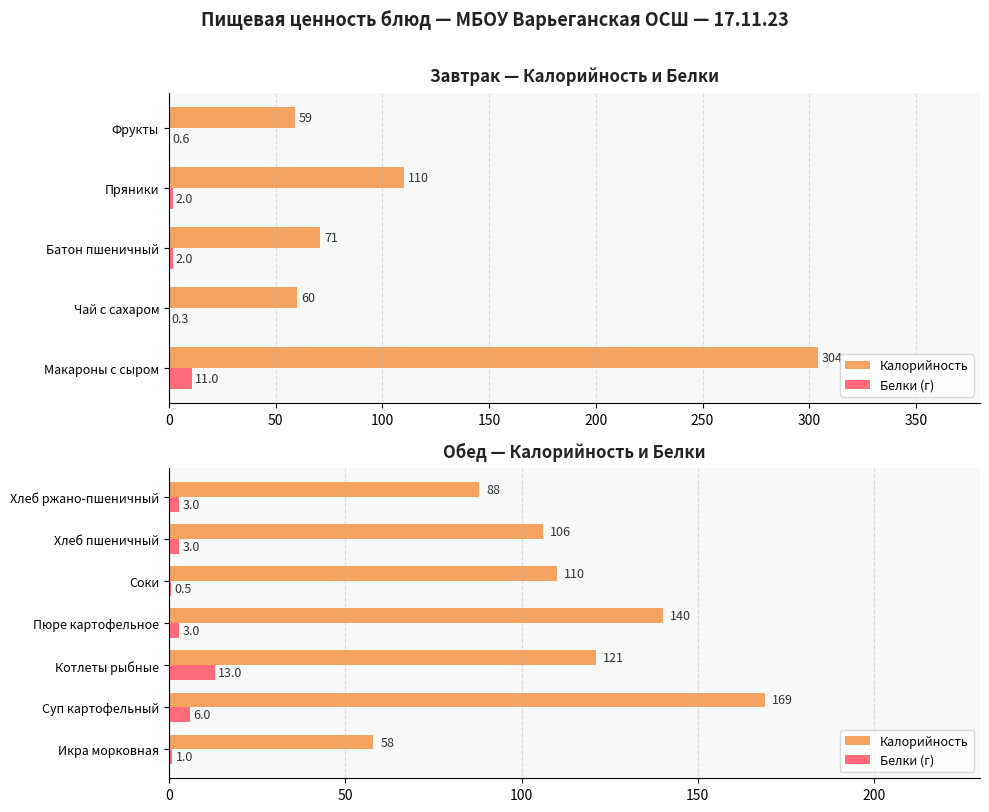

Which series has the largest total across all categories?

Калорийность